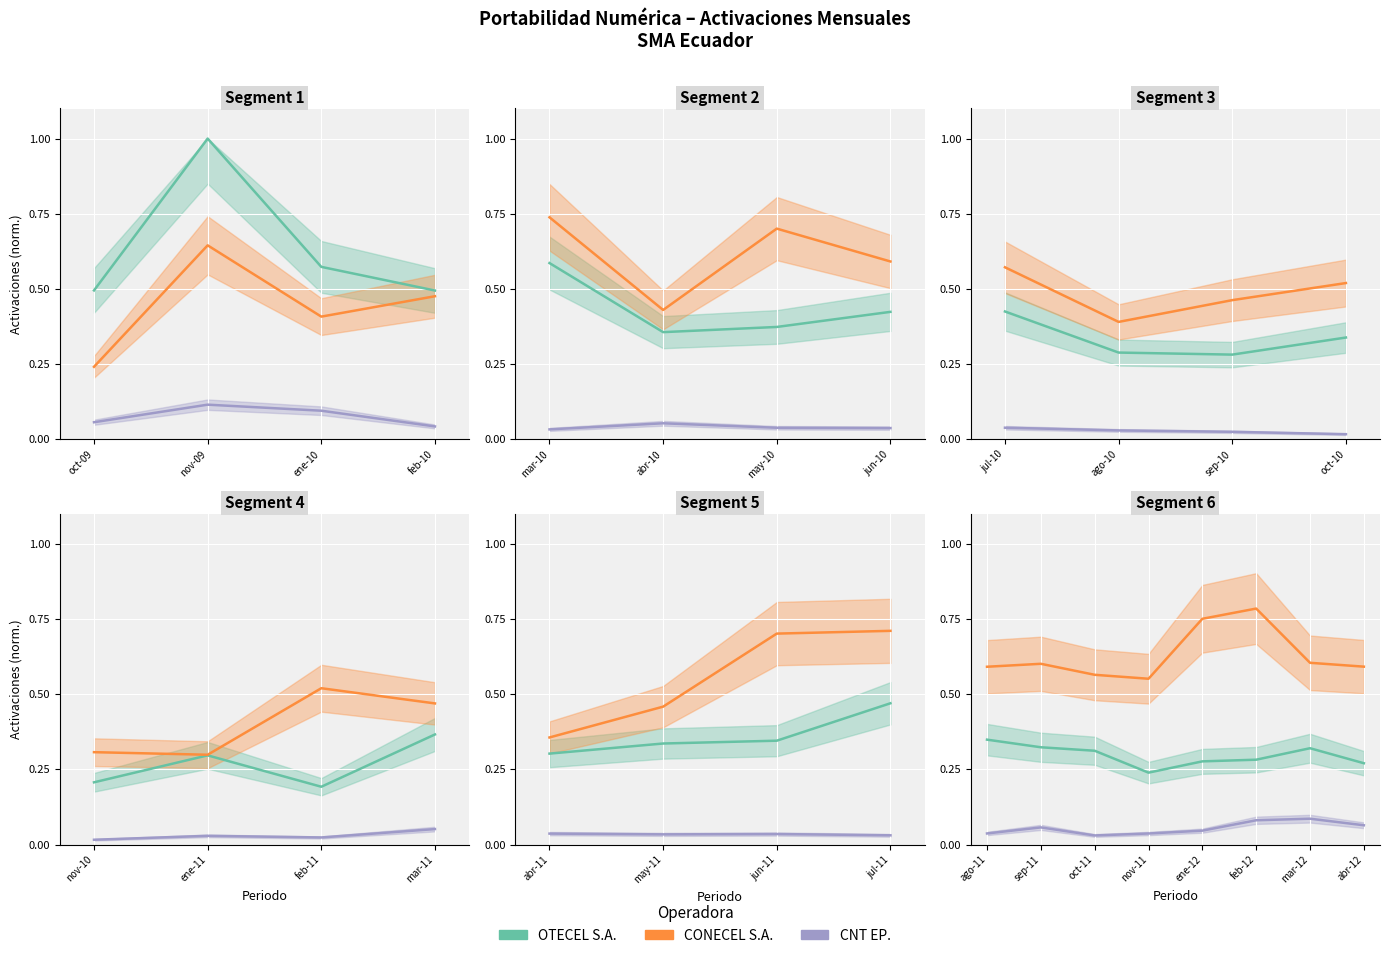

At how many categories does at least one series exceed 0?

8